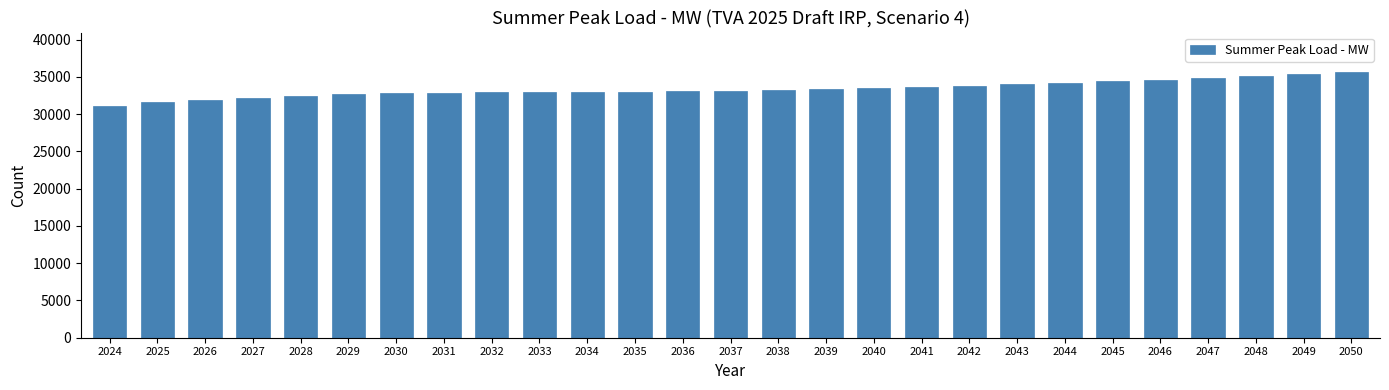

What is the minimum value shown in the chart?

31104.8